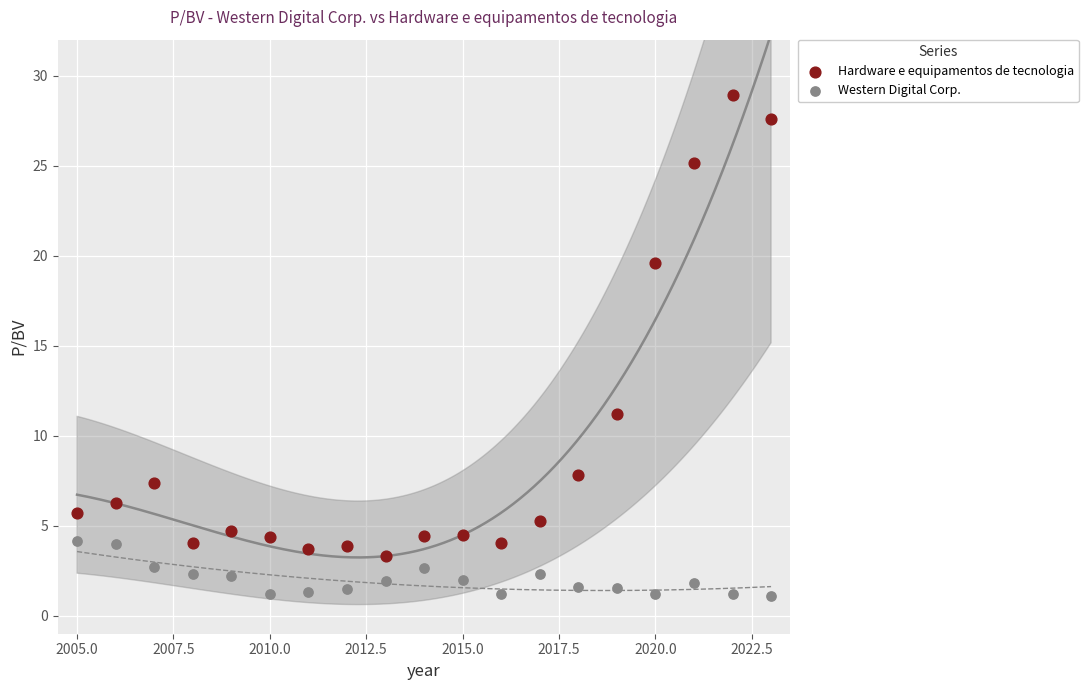

Which series has the widest spread of Y values?

Hardware e equipamentos de tecnologia